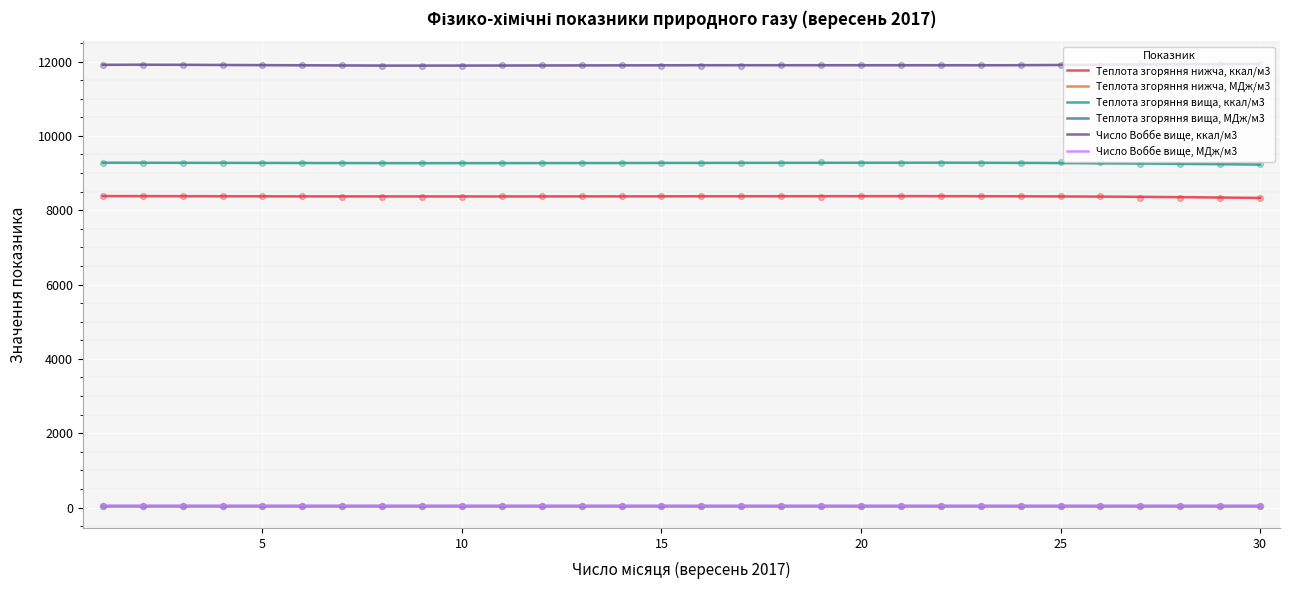

At which category is the sum across all series the highest?

25